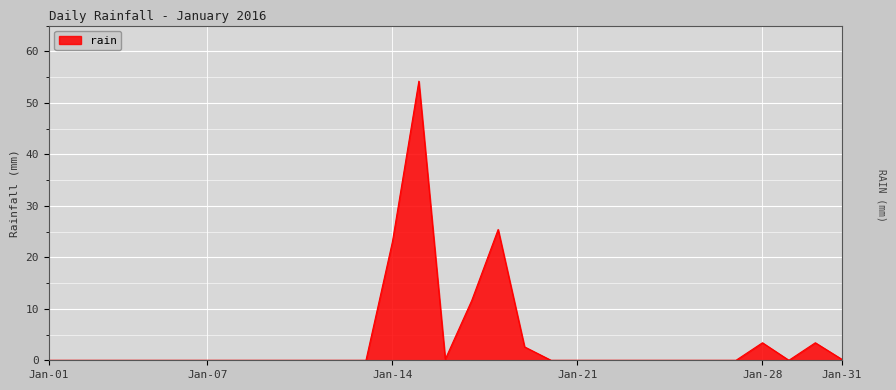

What is the greatest value displayed?

54.2